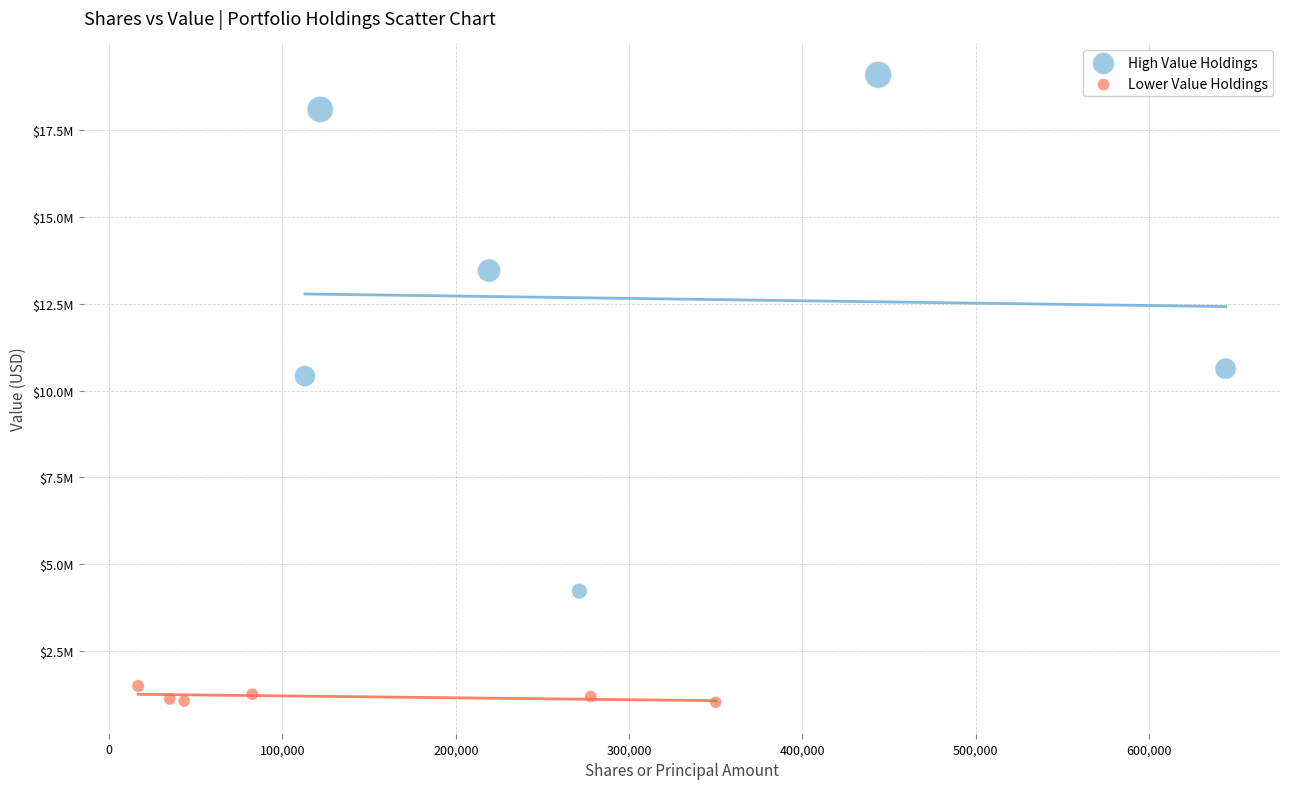

What are all the series names shown in the legend?

High Value Holdings, Lower Value Holdings